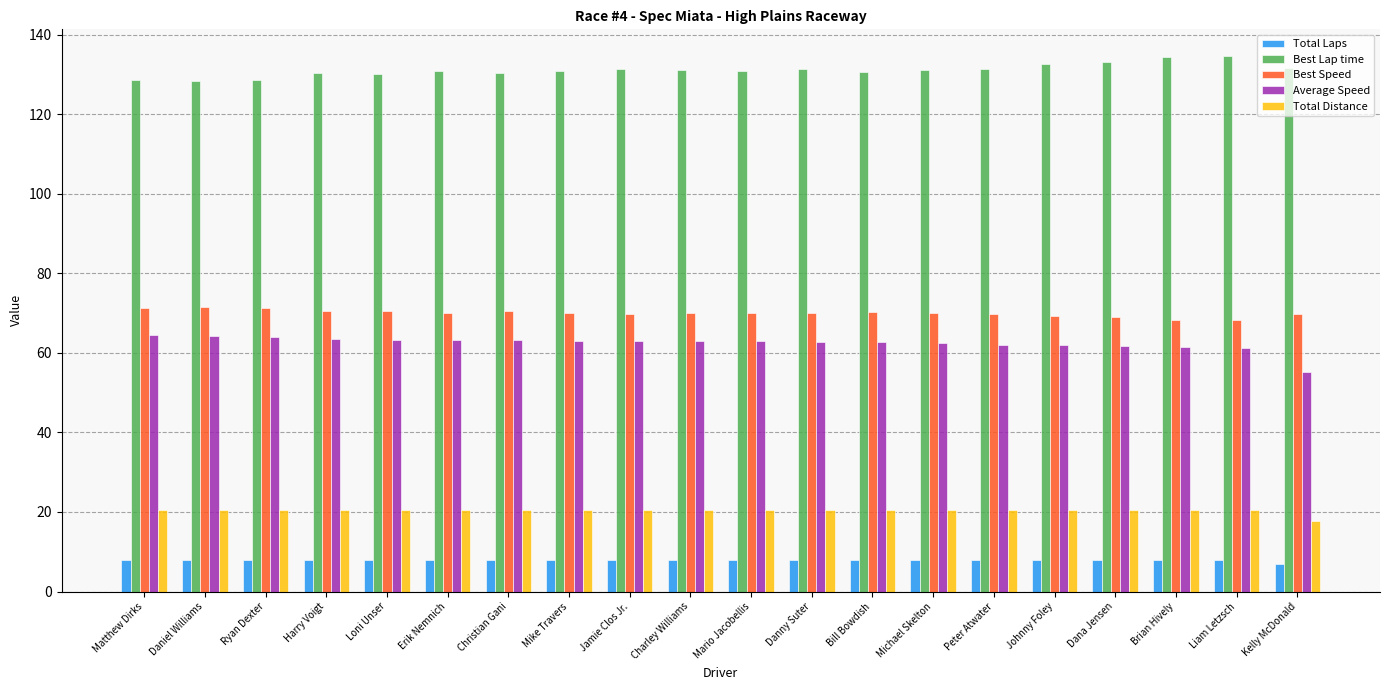

What is the difference between the maximum and minimum values in the Best Lap time series?

6.3